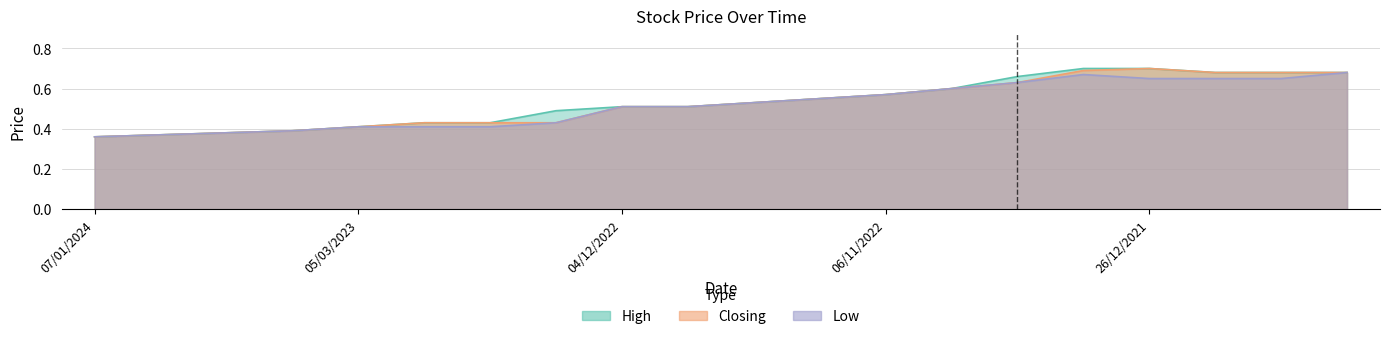

What is the difference between the Low values at 07/01/2024 and 28/11/2021?

0.3